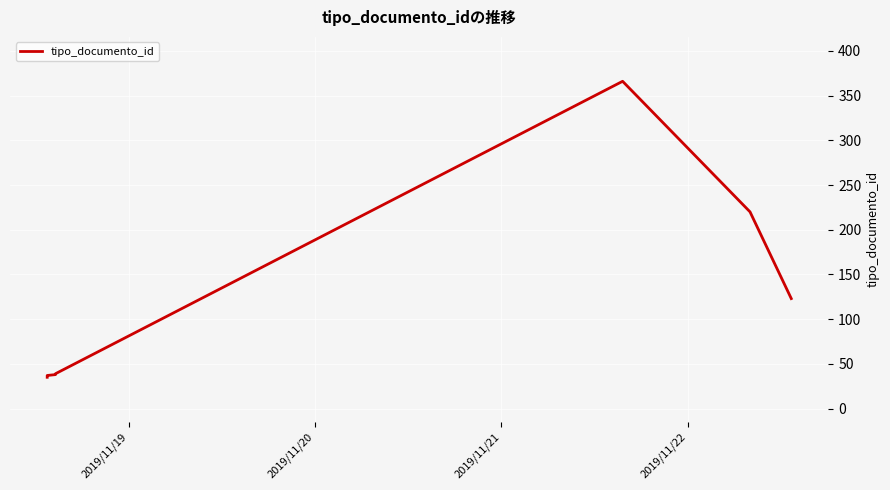

True or false: there are more than 2 points higher than both neighbors.

False